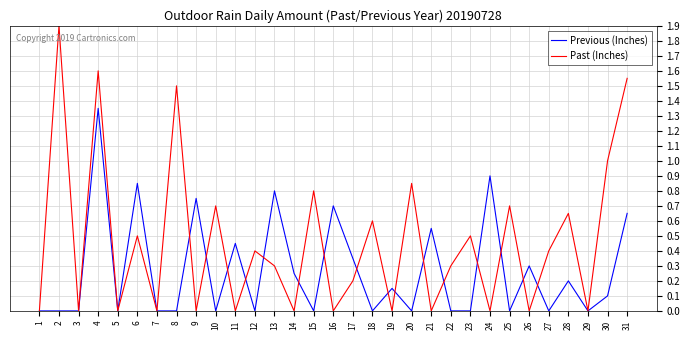

Read the Past (Inches) value at 8.

1.5